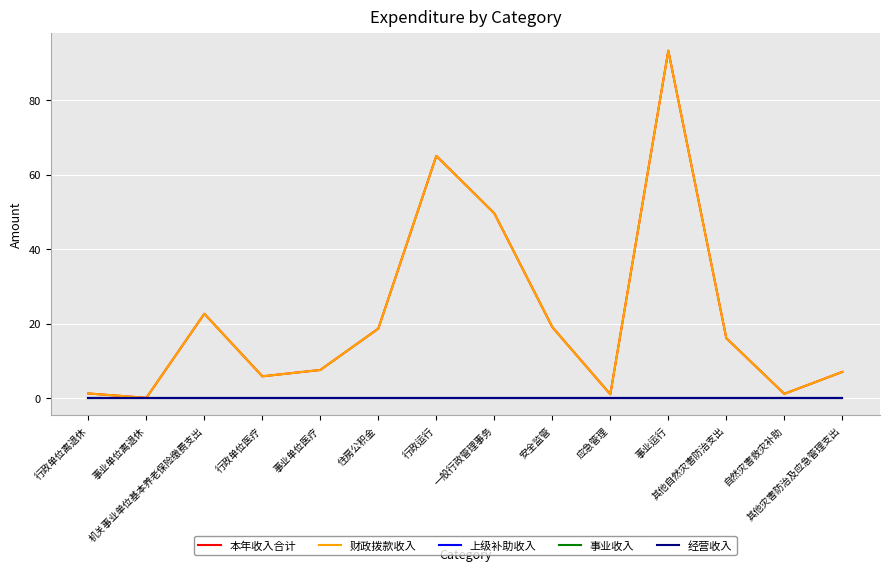

Reading left to right, transcribe all the data shown in this chart.

本年收入合计: 1.2	0.0	22.6	5.8	7.5	18.6	65.1	49.6	19.1	1.0	93.3	16.1	1.1	7.0
财政拨款收入: 1.2	0.0	22.6	5.8	7.5	18.6	65.1	49.6	19.1	1.0	93.3	16.1	1.1	7.0
上级补助收入: 0.0	0.0	0.0	0.0	0.0	0.0	0.0	0.0	0.0	0.0	0.0	0.0	0.0	0.0
事业收入: 0.0	0.0	0.0	0.0	0.0	0.0	0.0	0.0	0.0	0.0	0.0	0.0	0.0	0.0
经营收入: 0.0	0.0	0.0	0.0	0.0	0.0	0.0	0.0	0.0	0.0	0.0	0.0	0.0	0.0